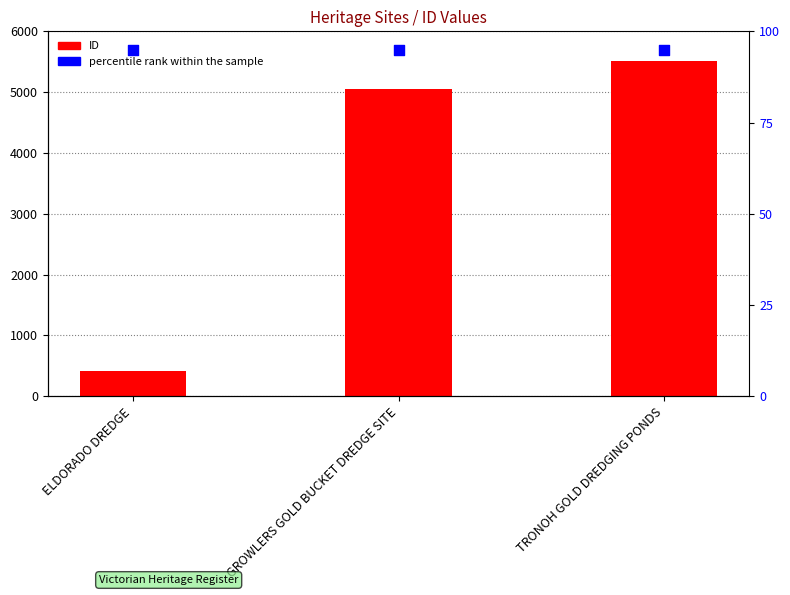

At how many categories does at least one series exceed 5263?

1